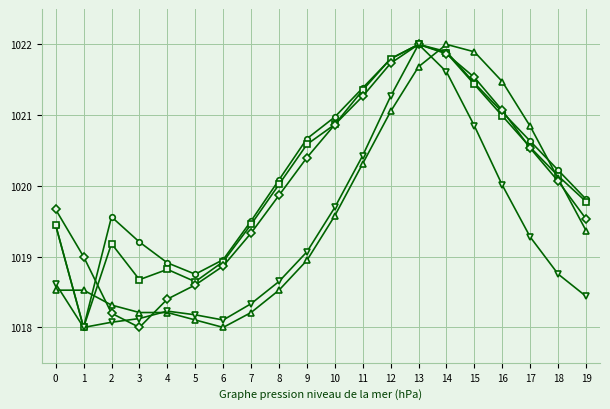

What is the total value across all series at 5?

5092.3